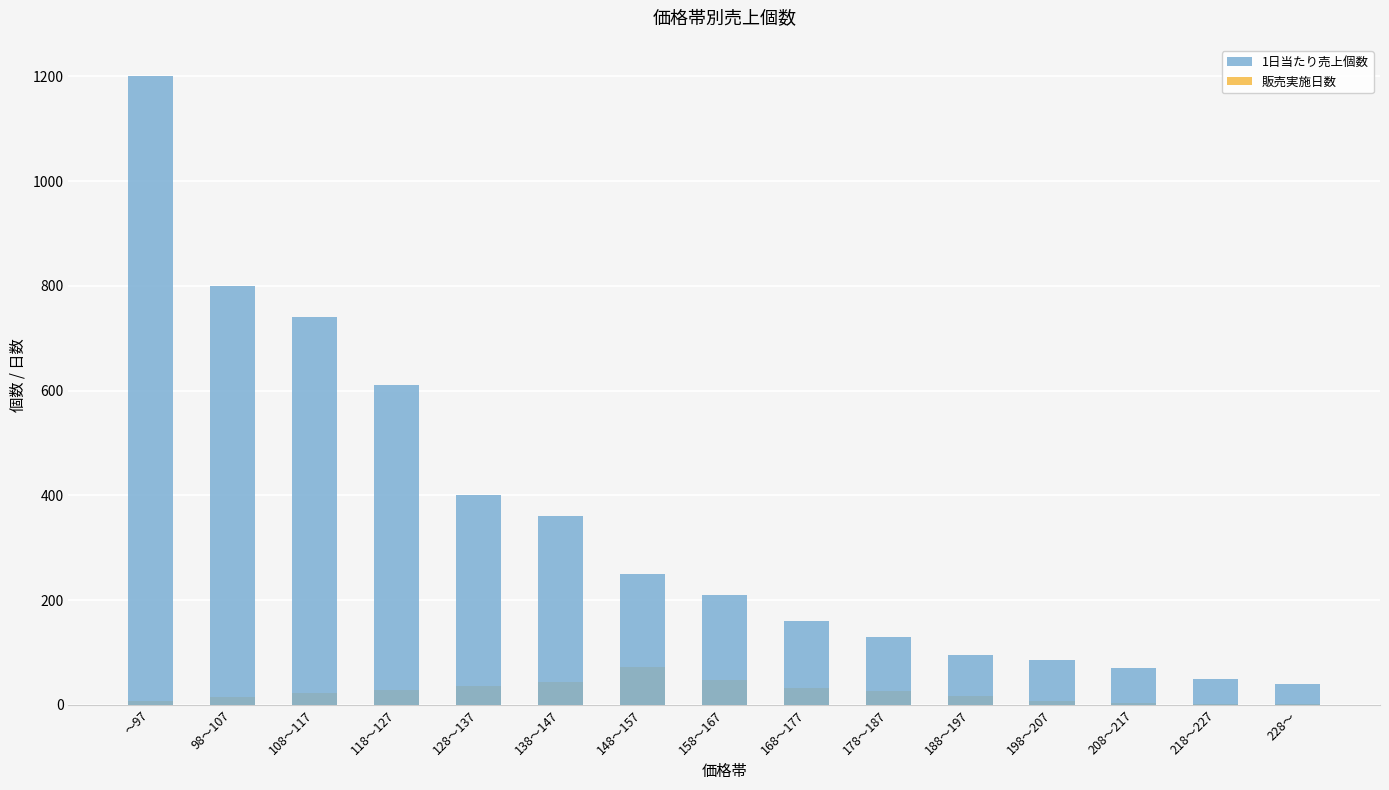

Which has a higher value, 108～117 or 228～?

108～117